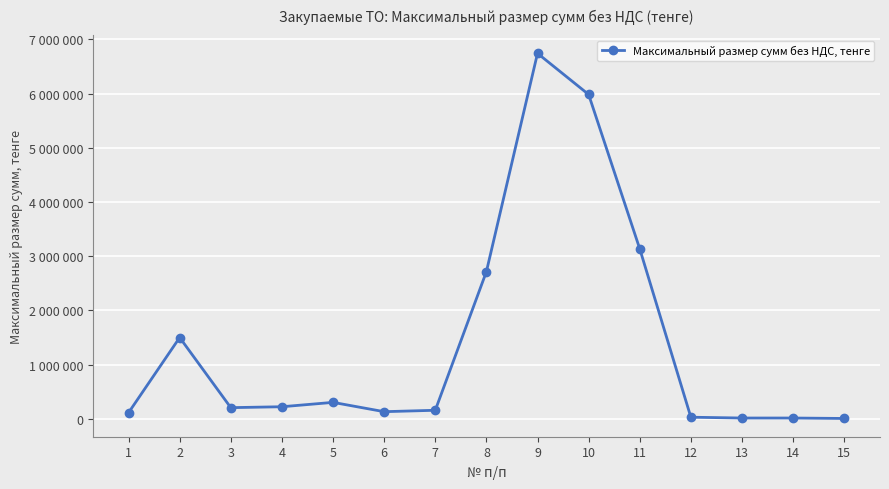

What is the change in value from 4 to 5?

+80471.4